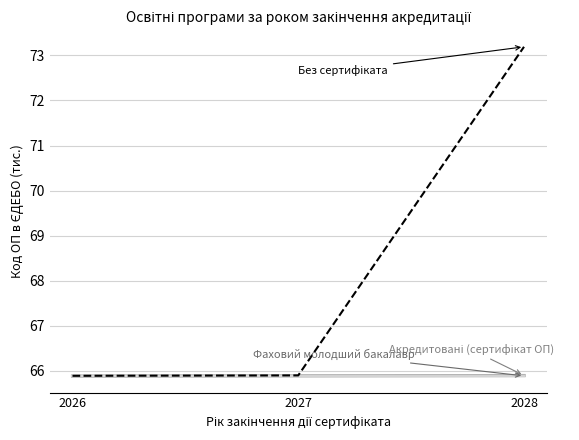

At which category is the sum across all series the highest?

2028